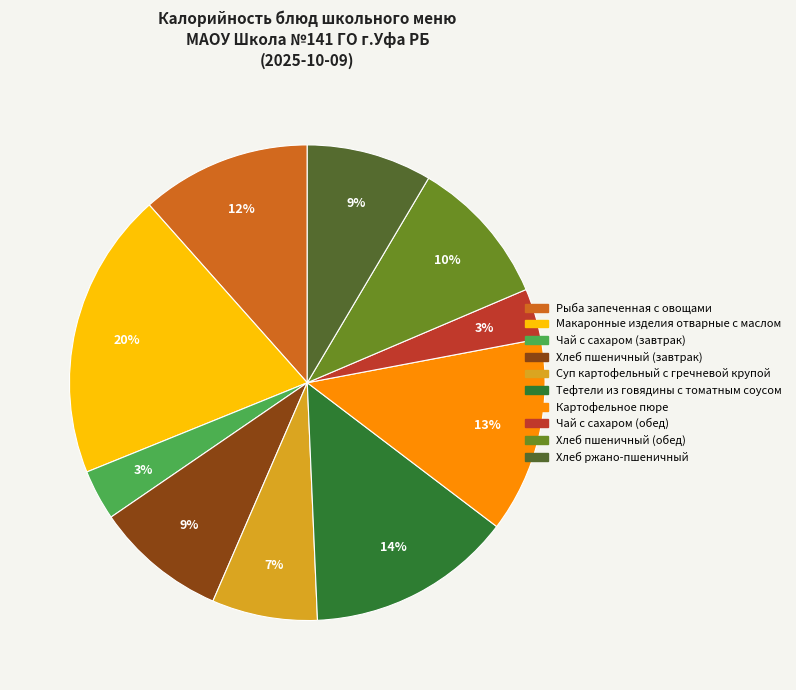

How many segments does this pie chart have?

10